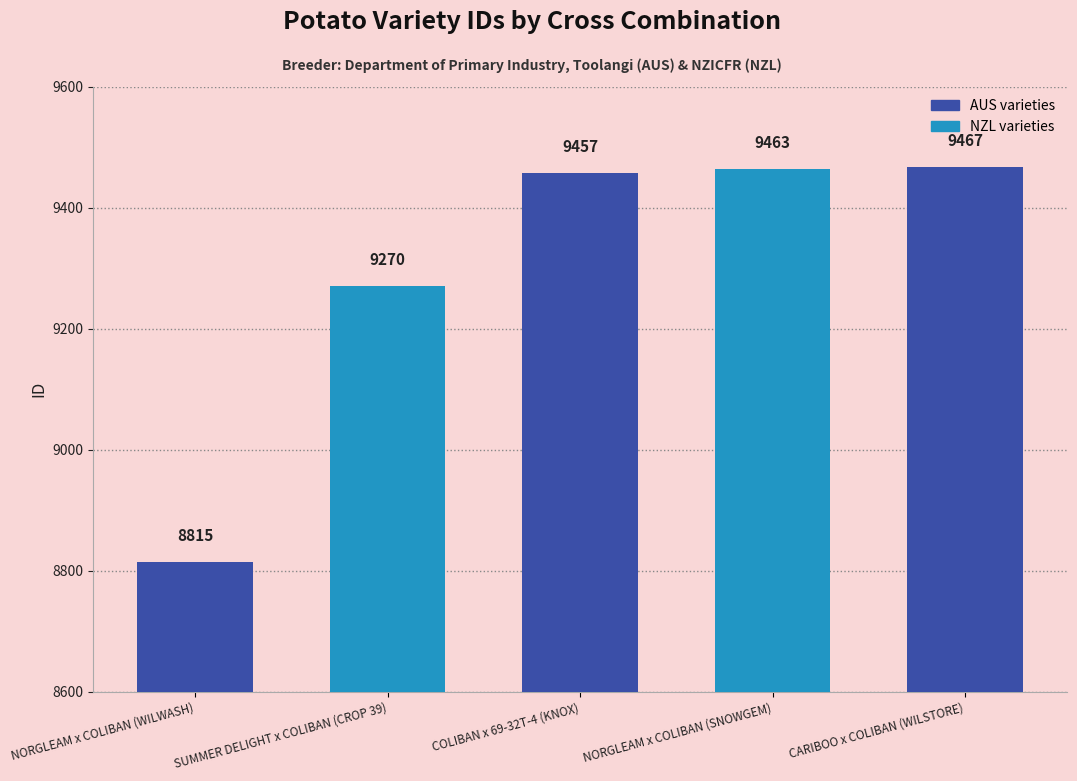

Approximately how many times larger is the value at SUMMER DELIGHT x COLIBAN (CROP 39) compared to NORGLEAM x COLIBAN (SNOWGEM)?

1.0